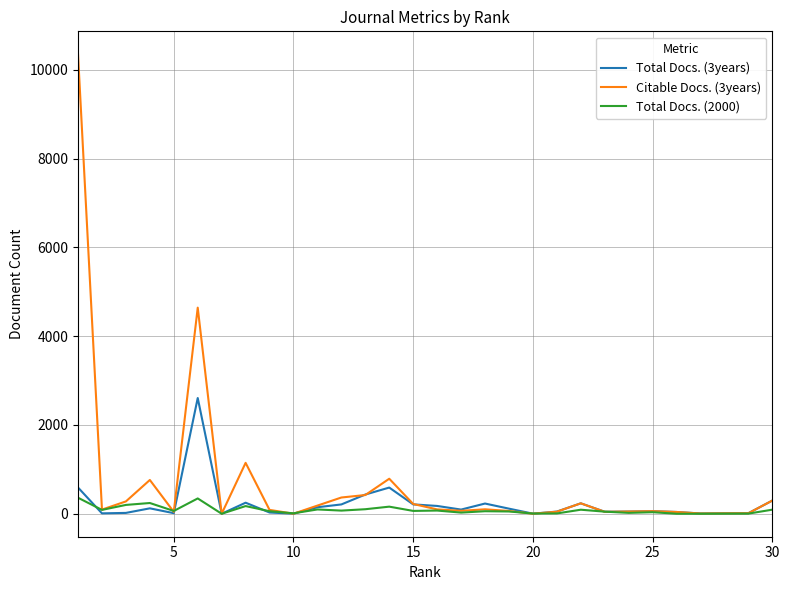

How many distinct data groups are displayed?

3